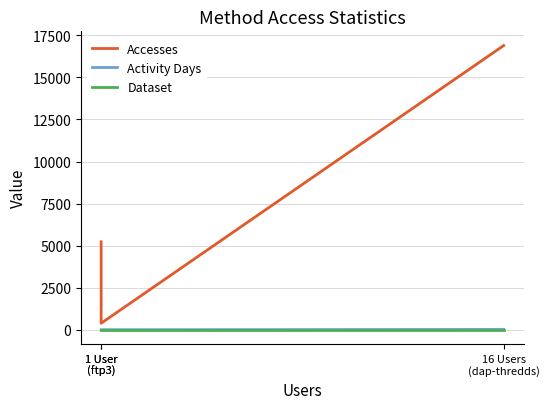

What is the minimum value for Activity Days?

1